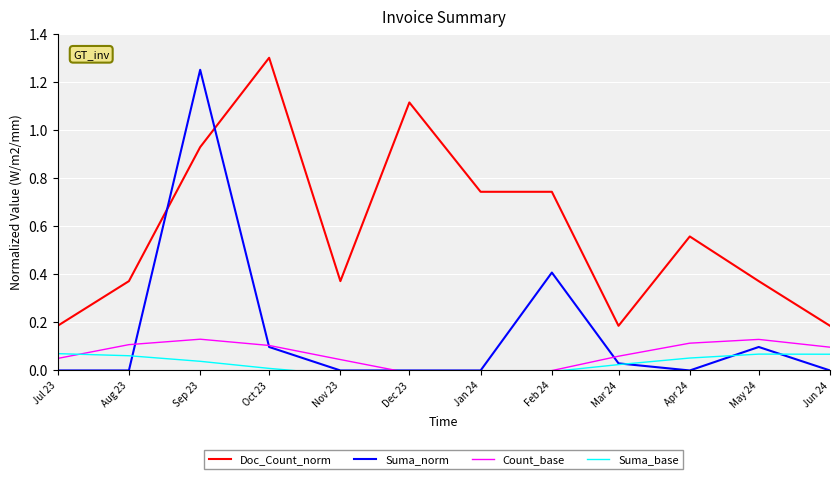

Reading left to right, transcribe all the data shown in this chart.

Doc_Count_norm: Jul 23=0.2	Aug 23=0.4	Sep 23=0.9	Oct 23=1.3	Nov 23=0.4	Dec 23=1.1	Jan 24=0.7	Feb 24=0.7	Mar 24=0.2	Apr 24=0.6	May 24=0.4	Jun 24=0.2
Suma_norm: Jul 23=0.0	Aug 23=0.0	Sep 23=1.2	Oct 23=0.1	Nov 23=0.0	Dec 23=0.0	Jan 24=0.0	Feb 24=0.4	Mar 24=0.0	Apr 24=0.0	May 24=0.1	Jun 24=0.0
Count_base: Jul 23=0.1	Aug 23=0.1	Sep 23=0.1	Oct 23=0.1	Nov 23=0.0	Dec 23=-0.0	Jan 24=-0.0	Feb 24=-0.0	Mar 24=0.1	Apr 24=0.1	May 24=0.1	Jun 24=0.1
Suma_base: Jul 23=0.1	Aug 23=0.1	Sep 23=0.0	Oct 23=0.0	Nov 23=-0.0	Dec 23=-0.0	Jan 24=-0.0	Feb 24=-0.0	Mar 24=0.0	Apr 24=0.1	May 24=0.1	Jun 24=0.1